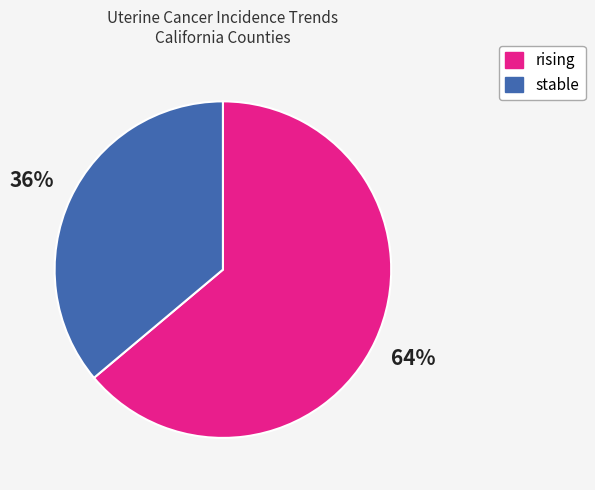

True or false: stable accounts for 36% of the total.

True